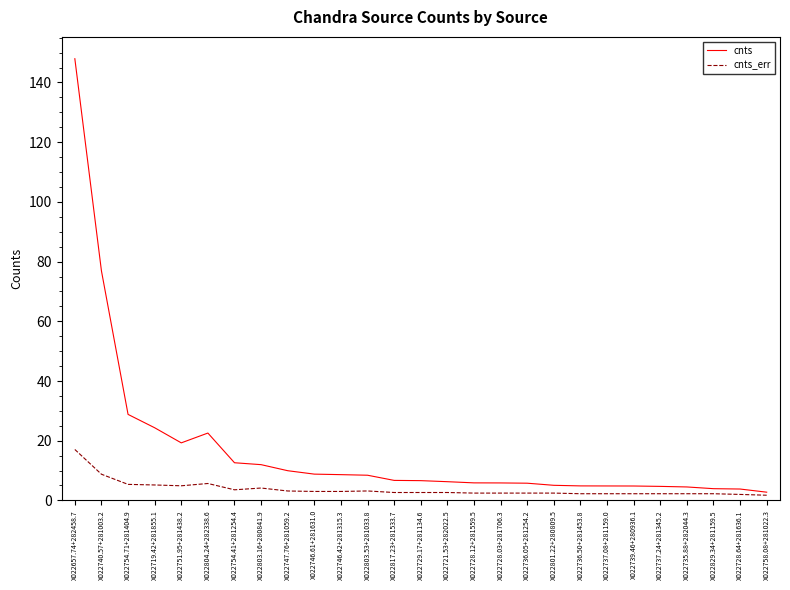

How many lines are shown in the chart?

2